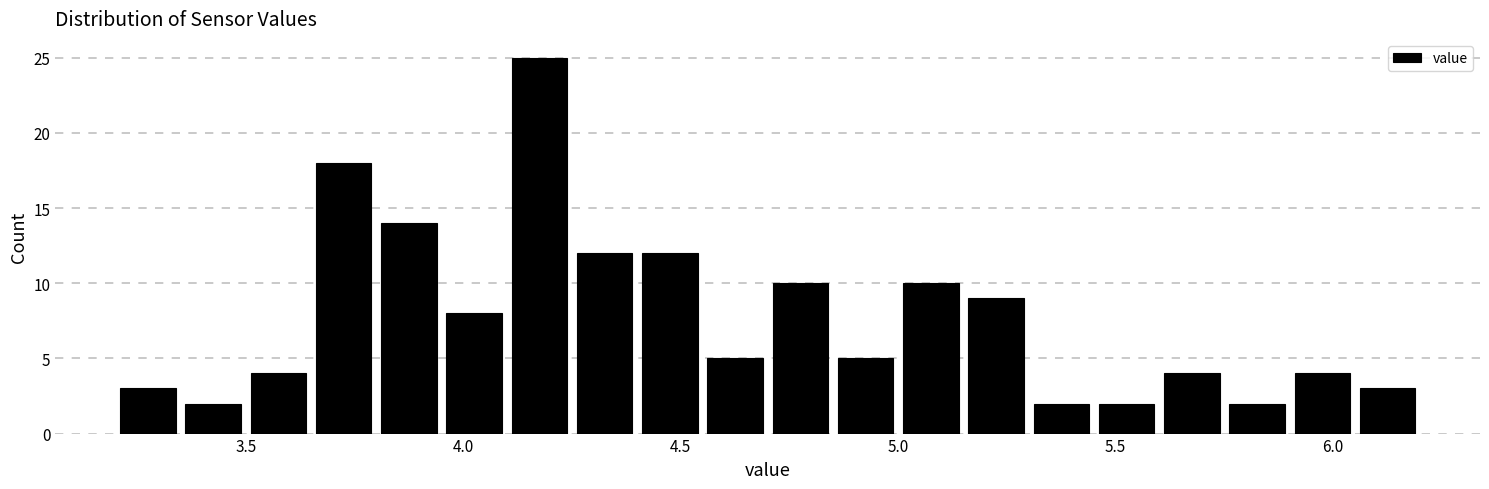

Read against the x-axis, roughly where is the centre of the tallest bar?

4.20